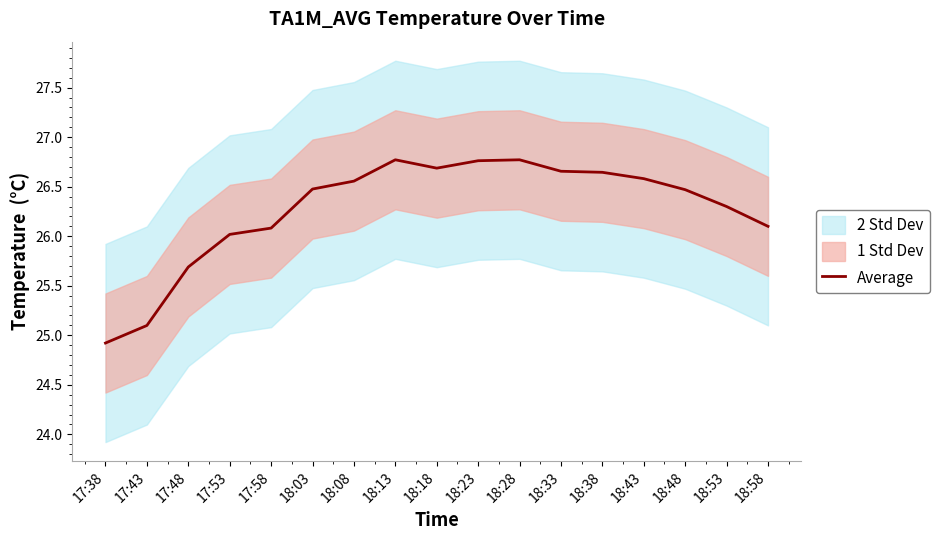

Where is the first local maximum?

18:13